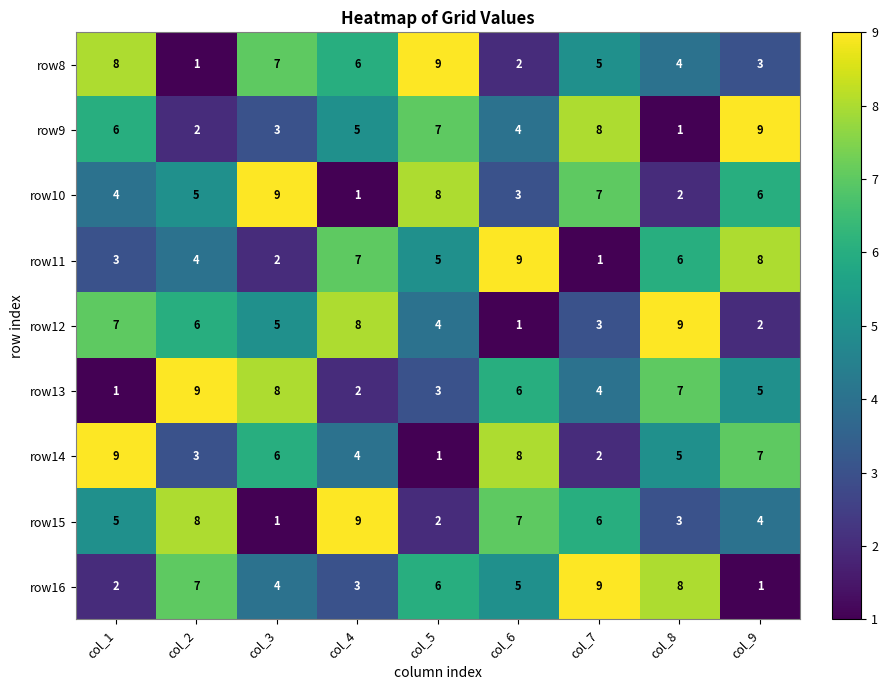

The value of row8 at col_7 is 2. True or false?

False